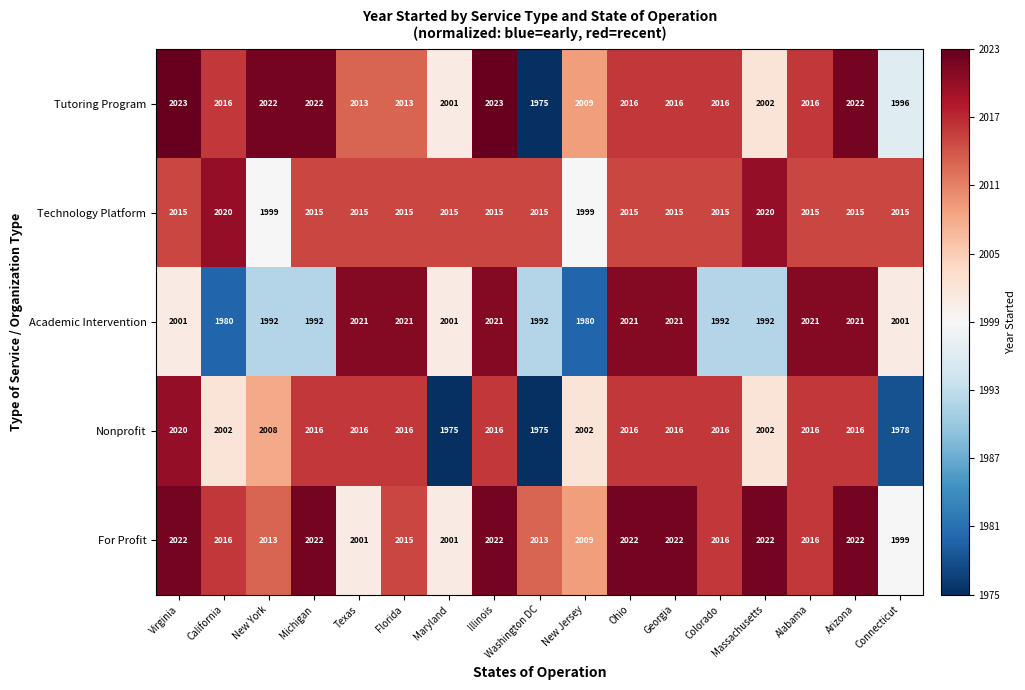

At which label does Nonprofit first exceed 2016?

Virginia